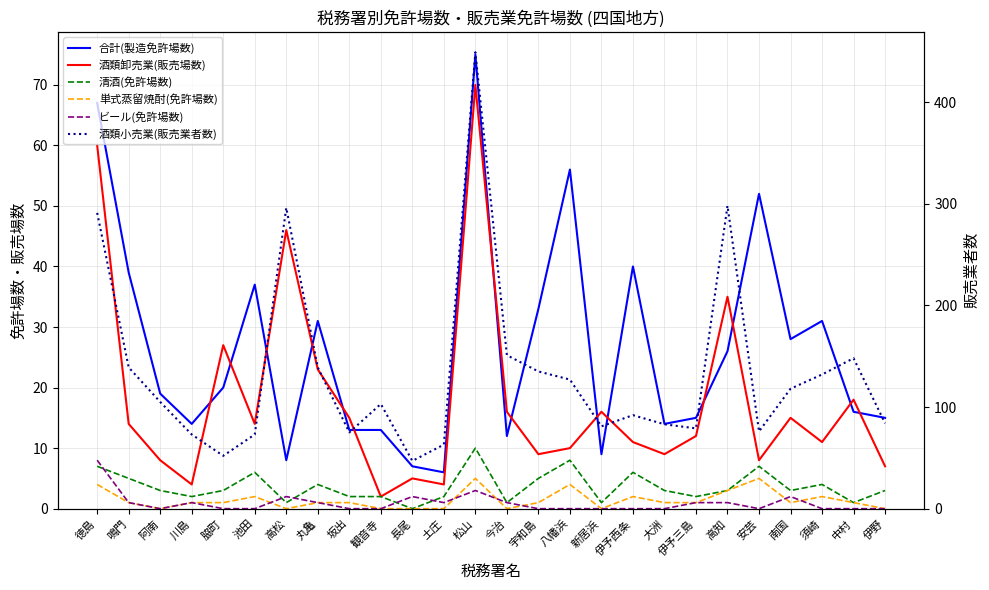

What is the total value across all series at 阿南?

135